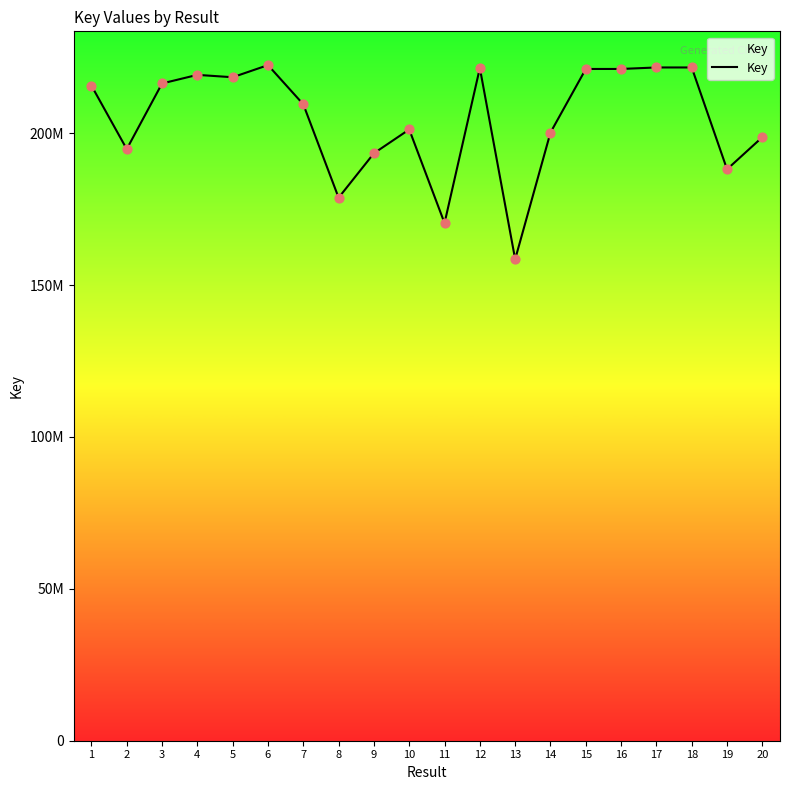

Approximately how many times larger is the value at 15 compared to 2?

1.1